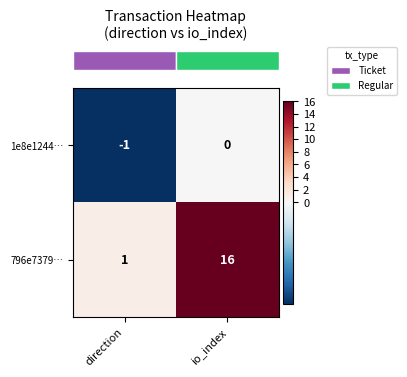

Reading right to left, list all the values displayed in this chart.

1e8e1244…: io_index=0	direction=-1
796e7379…: io_index=16	direction=1